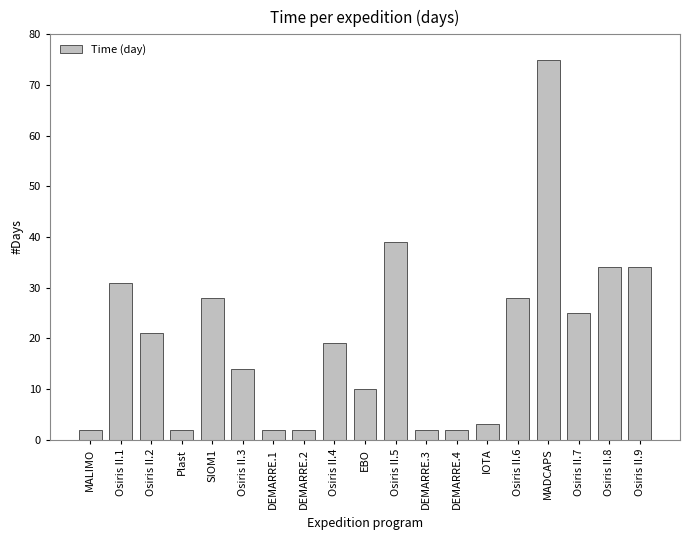

How many distinct data groups are displayed?

1